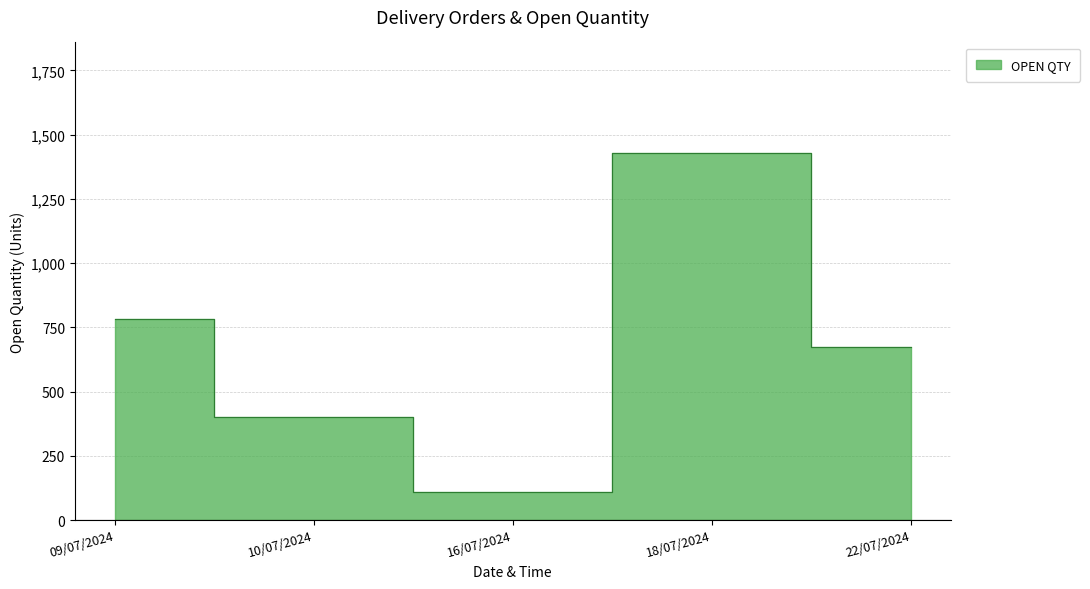

What is the difference between the second highest and minimum values?

672